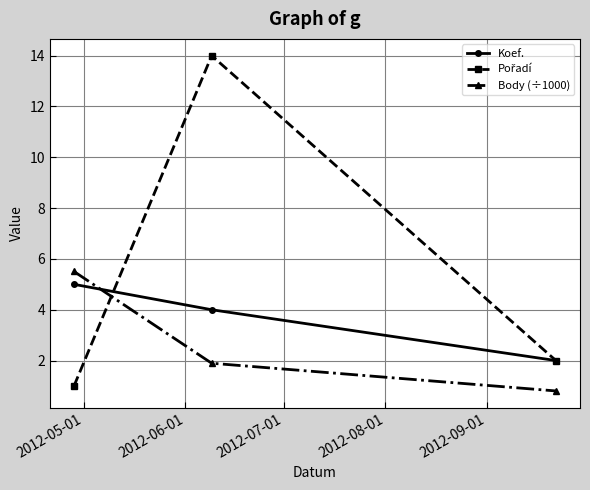

What is the smallest value displayed?

0.8